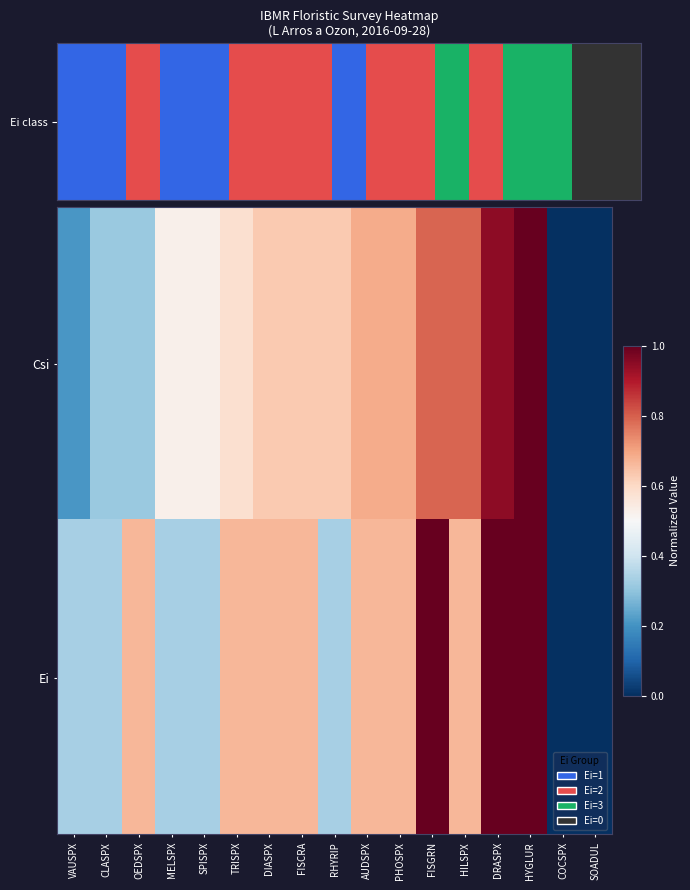

Reading right to left, what are all the values shown in this chart?

Csi: SOADUL=0.0	COCSPX=0.0	HYGLUR=1.0	DRASPX=0.9	HILSPX=0.8	FISGRN=0.8	PHOSPX=0.7	AUDSPX=0.7	RHYRIP=0.6	FISCRA=0.6	DIASPX=0.6	TRISPX=0.6	SPISPX=0.5	MELSPX=0.5	OEDSPX=0.3	CLASPX=0.3	VAUSPX=0.2
Ei: SOADUL=0.0	COCSPX=0.0	HYGLUR=1.0	DRASPX=1.0	HILSPX=0.7	FISGRN=1.0	PHOSPX=0.7	AUDSPX=0.7	RHYRIP=0.3	FISCRA=0.7	DIASPX=0.7	TRISPX=0.7	SPISPX=0.3	MELSPX=0.3	OEDSPX=0.7	CLASPX=0.3	VAUSPX=0.3